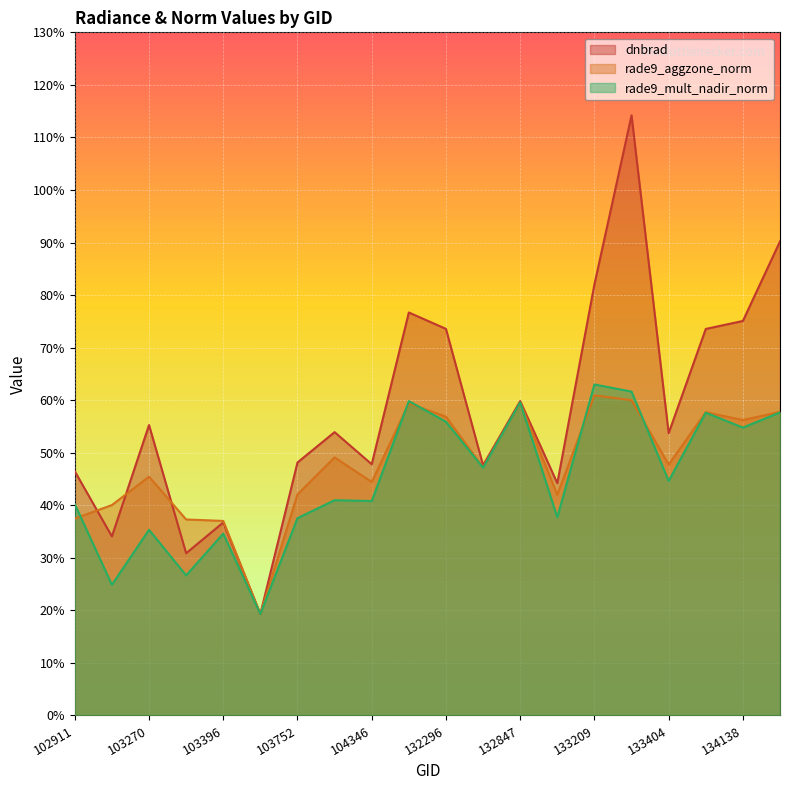

Reading left to right, extract all data points from this chart.

dnbrad: 0.5	0.3	0.6	0.3	0.4	0.2	0.5	0.5	0.5	0.8	0.7	0.5	0.6	0.4	0.8	1.1	0.5	0.7	0.8	0.9
rade9_aggzone_norm: 0.4	0.4	0.5	0.4	0.4	0.2	0.4	0.5	0.4	0.6	0.6	0.5	0.6	0.4	0.6	0.6	0.5	0.6	0.6	0.6
rade9_mult_nadir_norm: 0.4	0.2	0.4	0.3	0.3	0.2	0.4	0.4	0.4	0.6	0.6	0.5	0.6	0.4	0.6	0.6	0.4	0.6	0.5	0.6